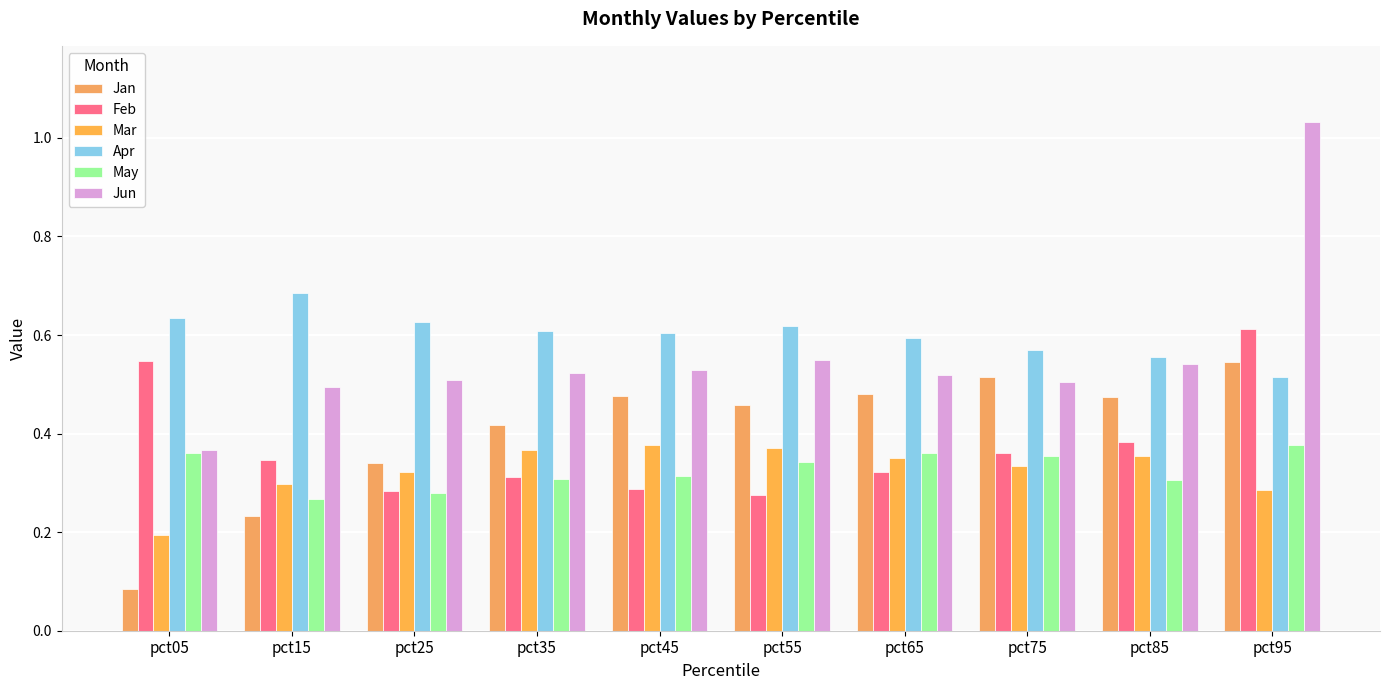

How many series are shown in this chart?

6